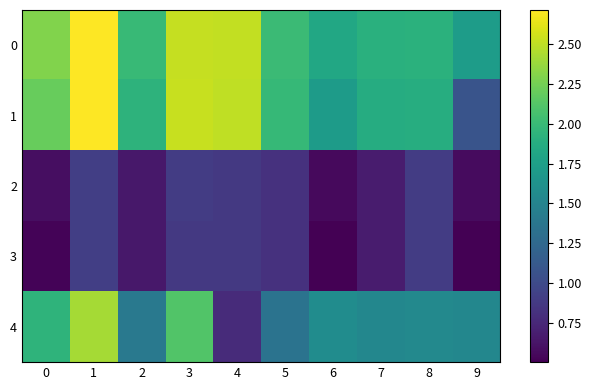

Reading left to right, transcribe all the data shown in this chart.

0: 0=2.3	1=2.7	2=2.0	3=2.5	4=2.5	5=2.0	6=1.8	7=1.9	8=1.9	9=1.7
1: 0=2.2	1=2.7	2=1.9	3=2.5	4=2.5	5=2.0	6=1.7	7=1.9	8=1.9	9=1.1
2: 0=0.6	1=0.9	2=0.6	3=0.9	4=0.9	5=0.8	6=0.6	7=0.7	8=0.9	9=0.6
3: 0=0.5	1=0.9	2=0.6	3=0.9	4=0.9	5=0.8	6=0.5	7=0.7	8=0.9	9=0.5
4: 0=1.9	1=2.4	2=1.4	3=2.1	4=0.8	5=1.3	6=1.6	7=1.5	8=1.5	9=1.5